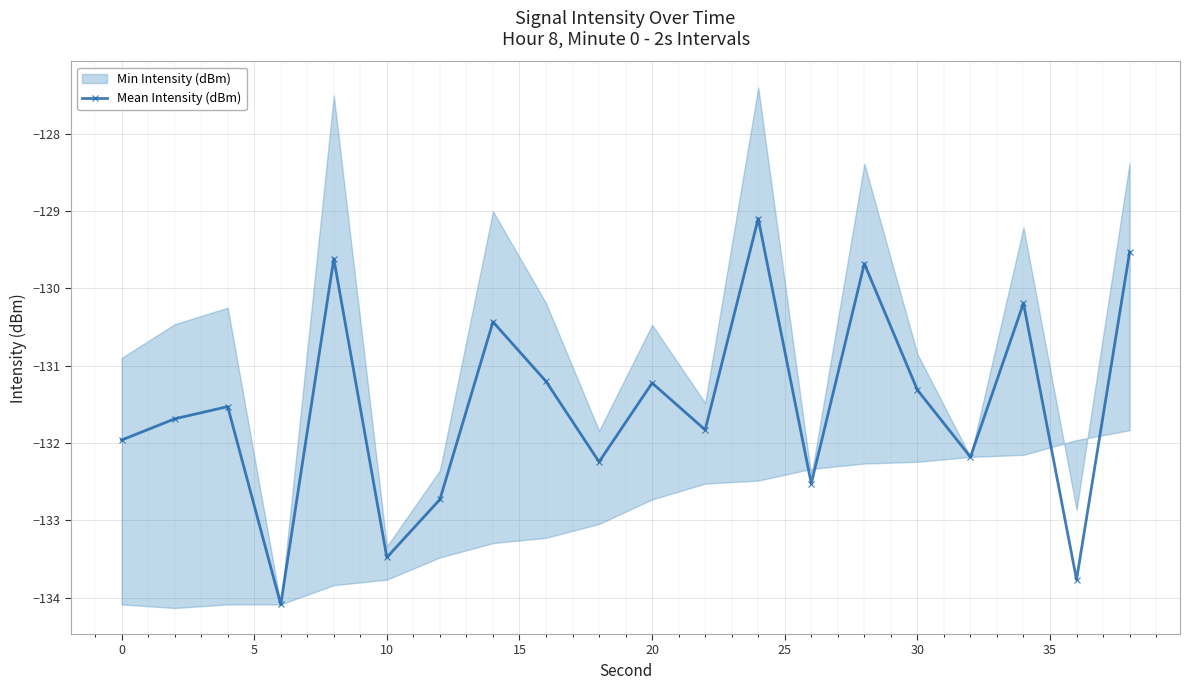

How many data points in Mean Intensity (dBm) are above -131?

6